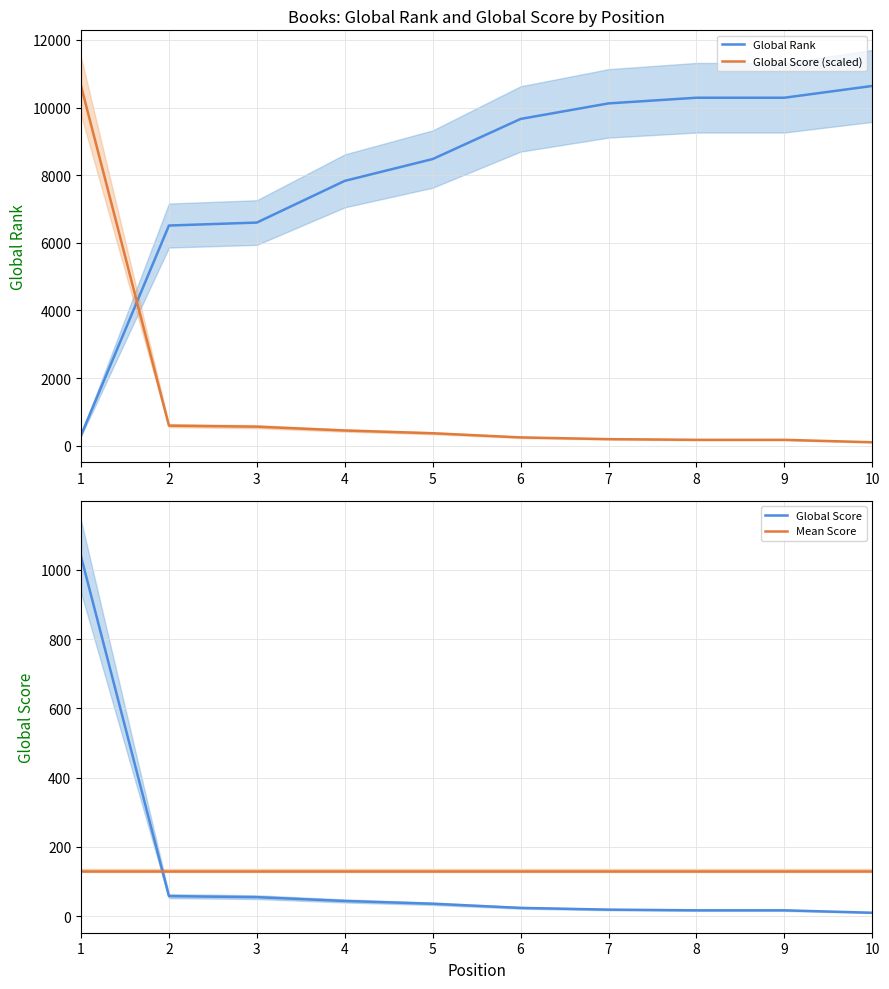

How many values in the Global Score series are below 368?

5